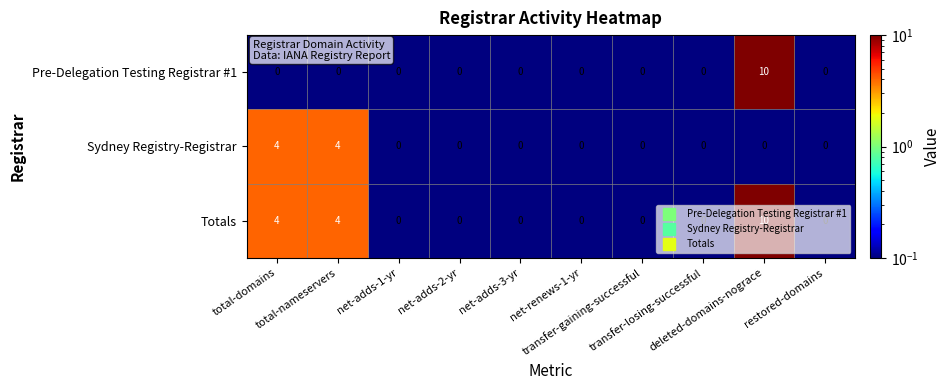

Count the Totals values in the range 0 to 4.

9